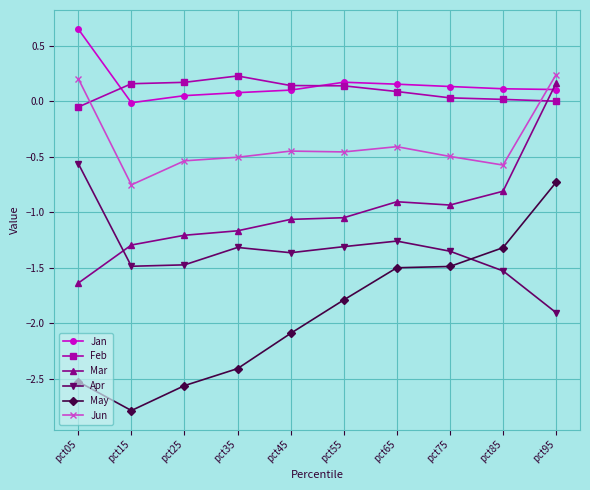

What is the value of the Apr point at the 10th from the left?

-1.9